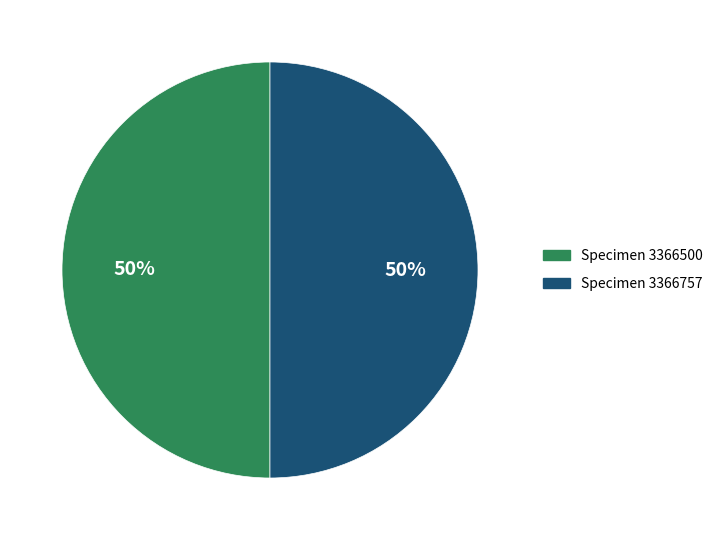

Combined, do Specimen 3366500 and Specimen 3366757 account for over 50%?

Yes